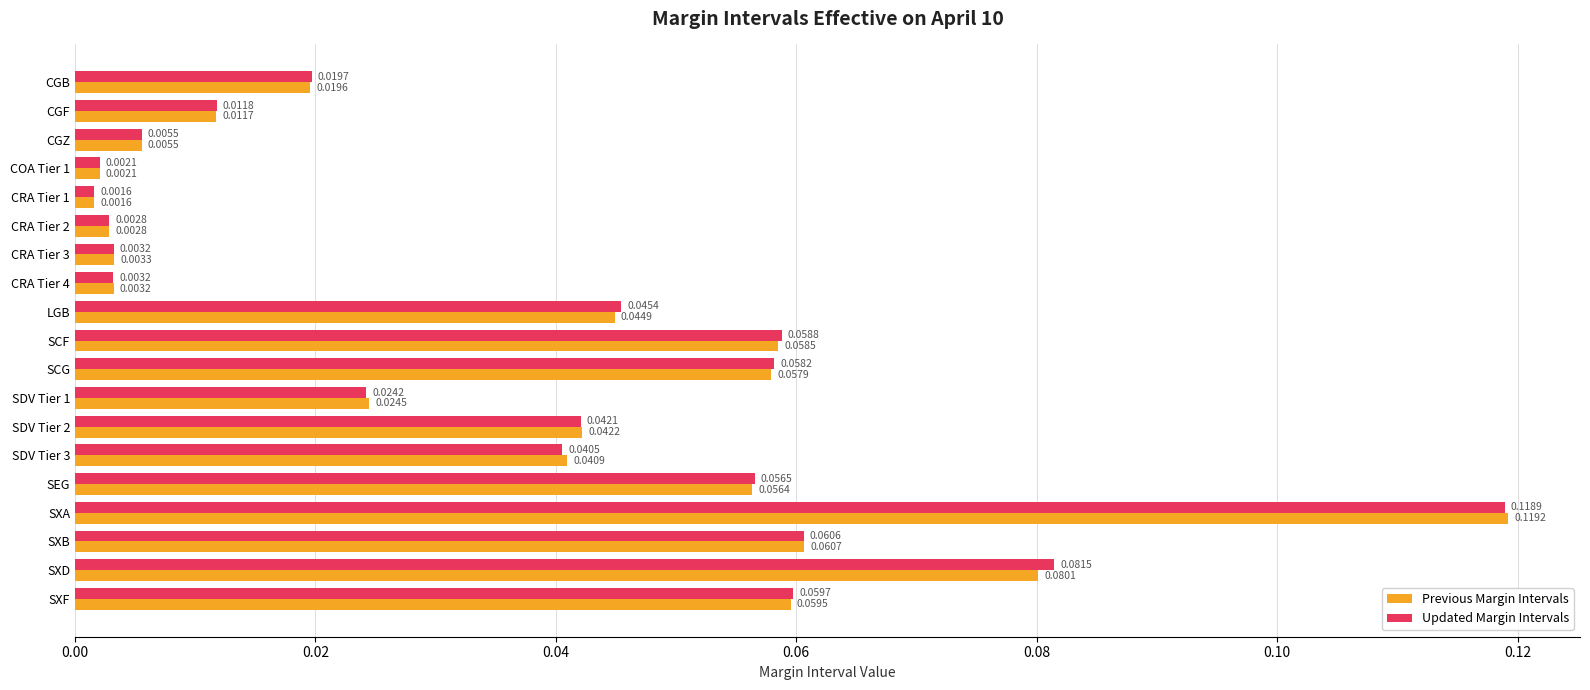

Rank the series by their average value, from lowest to highest.

Previous Margin Intervals, Updated Margin Intervals